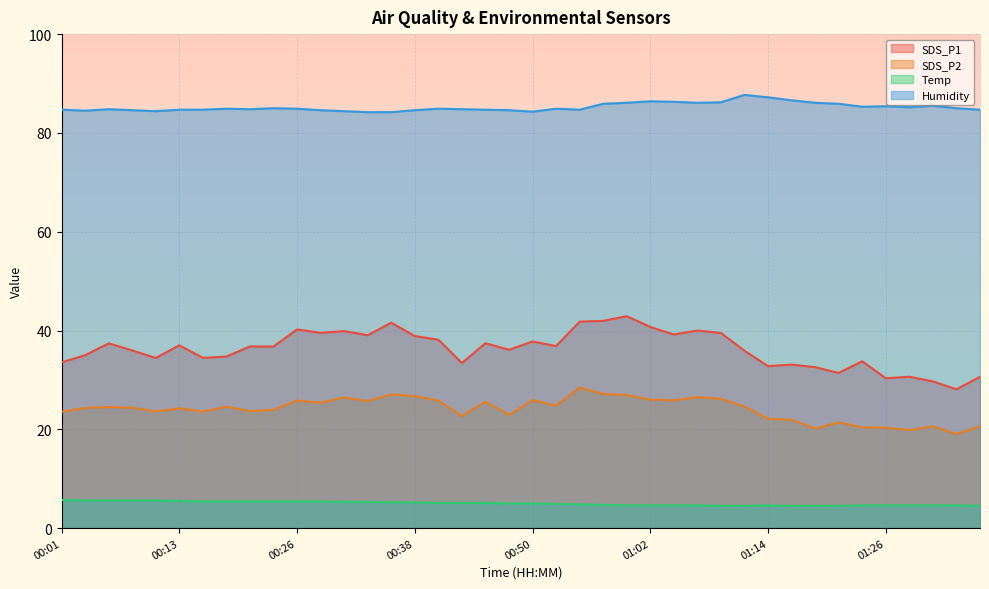

At 00:18, list the series in order from smallest to largest.

Temp, SDS_P2, SDS_P1, Humidity